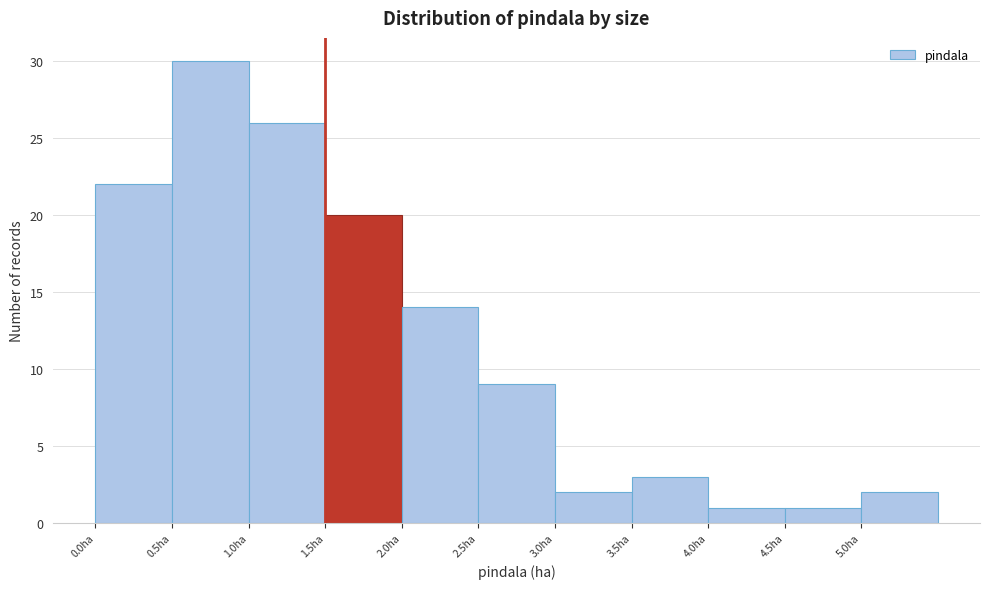

Reading left to right, transcribe this chart: for each bar, give the range it covers on the x-axis and its height. The values are not printed on the chart, so give them approximately, as read against the axis.

0.0 to 0.5: 22
0.5 to 1.0: 30
1.0 to 1.5: 26
1.5 to 2.0: 20
2.0 to 2.5: 14
2.5 to 3.0: 9
3.0 to 3.5: 2
3.5 to 4.0: 3
4.0 to 4.5: 1
4.5 to 5.0: 1
5.0 to 5.5: 2